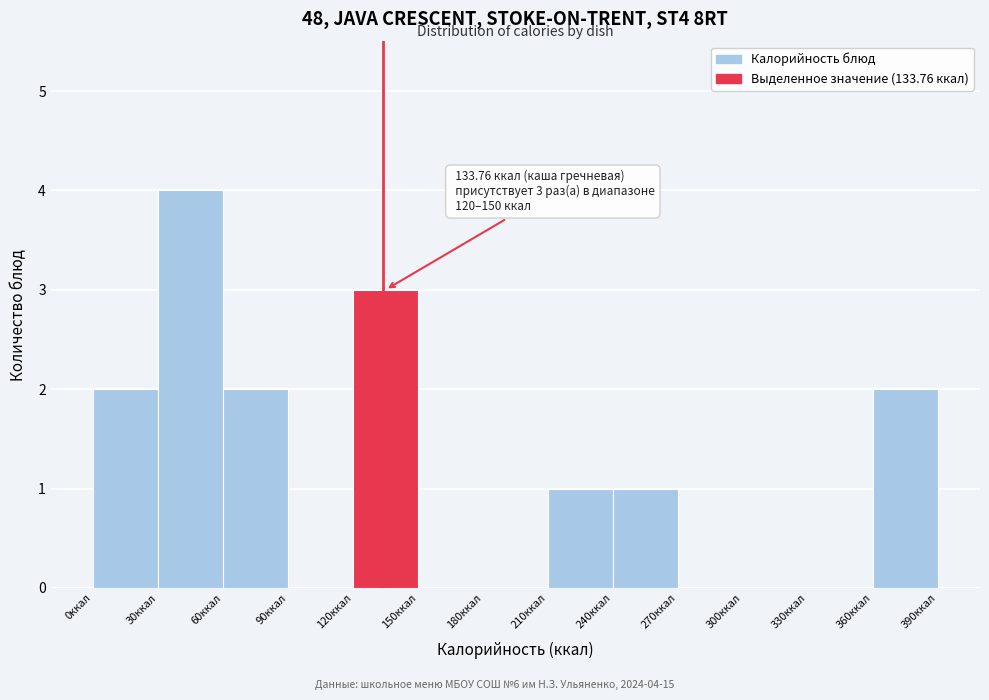

Over which range of the x-axis is the bar tallest?

30 to 60